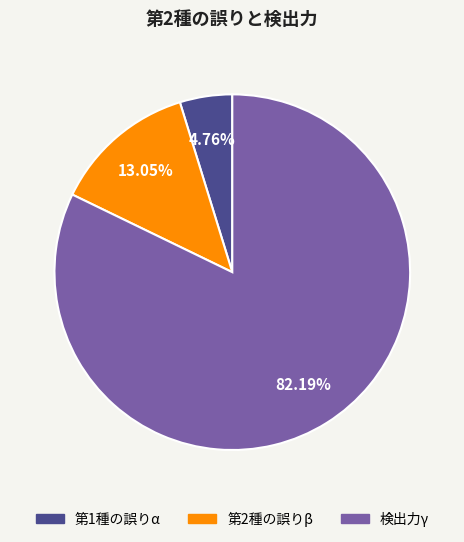

To the nearest percent, what portion does 第2種の誤りβ represent?

13%